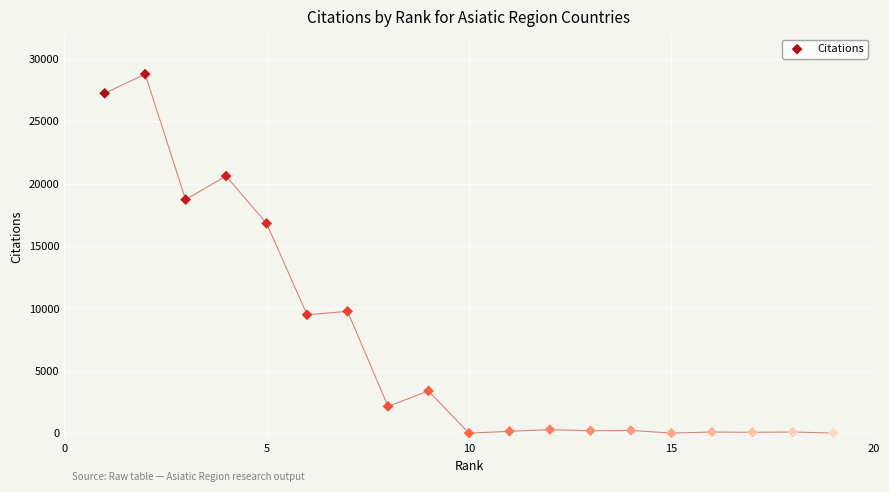

What is the range of X values (max minus min)?

18